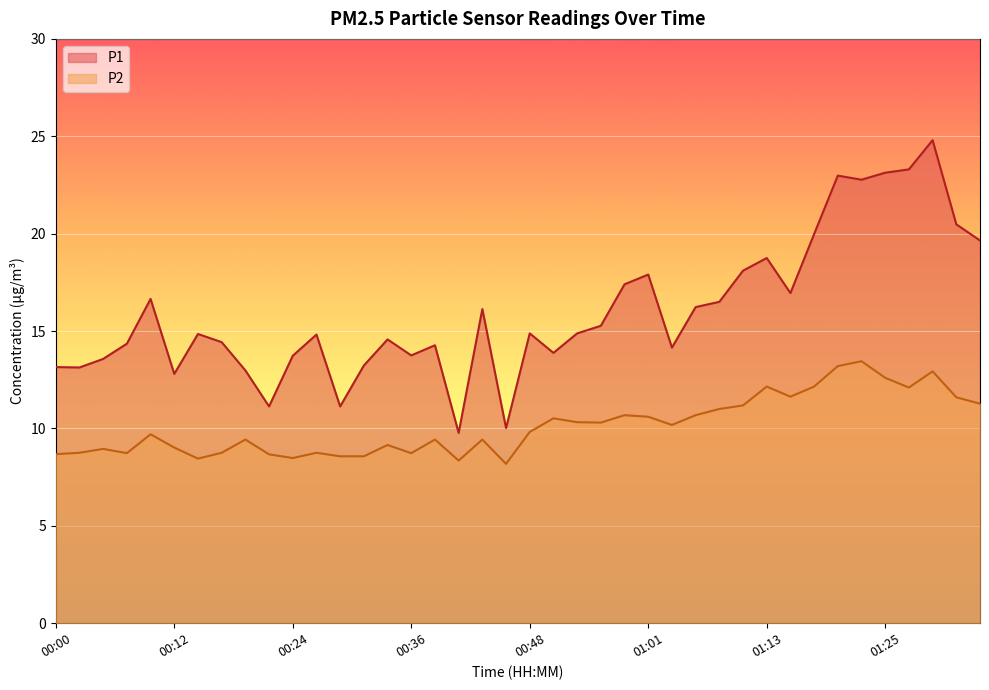

Reading left to right, transcribe all the data shown in this chart.

P1: 00:00=13.2	00:02=13.1	00:04=13.6	00:07=14.3	00:09=16.6	00:12=12.8	00:14=14.8	00:17=14.4	00:19=13.0	00:21=11.1	00:24=13.7	00:26=14.8	00:29=11.1	00:31=13.2	00:34=14.6	00:36=13.8	00:38=14.3	00:41=9.8	00:44=16.1	00:46=10.0	00:48=14.9	00:51=13.9	00:53=14.9	00:56=15.3	00:58=17.4	01:01=17.9	01:03=14.2	01:06=16.2	01:08=16.5	01:10=18.1	01:13=18.8	01:15=16.9	01:18=20.0	01:20=23.0	01:23=22.8	01:25=23.1	01:27=23.3	01:30=24.8	01:32=20.5	01:35=19.6
P2: 00:00=8.7	00:02=8.8	00:04=8.9	00:07=8.7	00:09=9.7	00:12=9.0	00:14=8.4	00:17=8.8	00:19=9.4	00:21=8.7	00:24=8.5	00:26=8.8	00:29=8.6	00:31=8.6	00:34=9.2	00:36=8.7	00:38=9.4	00:41=8.3	00:44=9.4	00:46=8.2	00:48=9.8	00:51=10.5	00:53=10.3	00:56=10.3	00:58=10.7	01:01=10.6	01:03=10.2	01:06=10.7	01:08=11.0	01:10=11.2	01:13=12.2	01:15=11.6	01:18=12.2	01:20=13.2	01:23=13.4	01:25=12.6	01:27=12.1	01:30=12.9	01:32=11.6	01:35=11.3